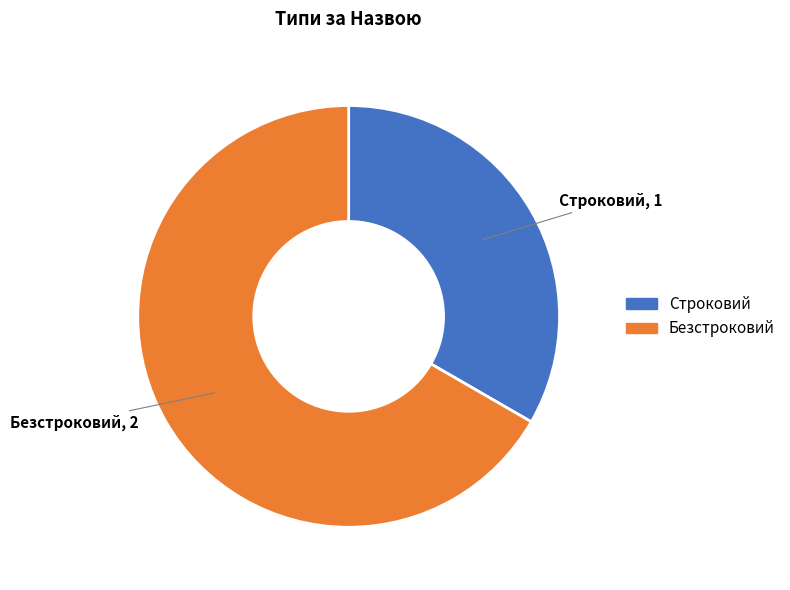

How many slices are in this pie chart?

2